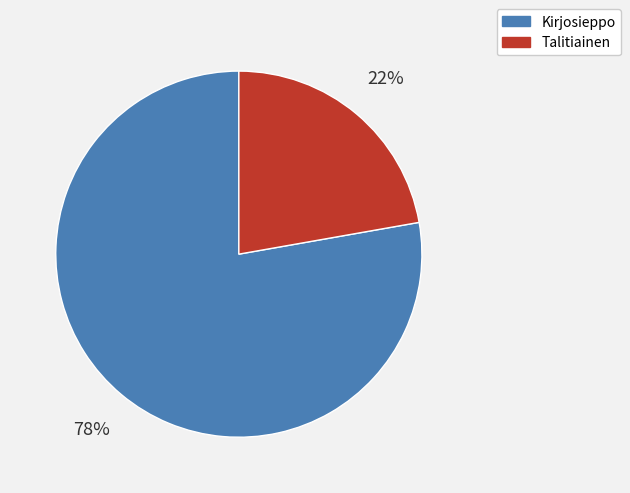

To the nearest percent, what is the difference between the Kirjosieppo and Talitiainen slice percentages?

56%